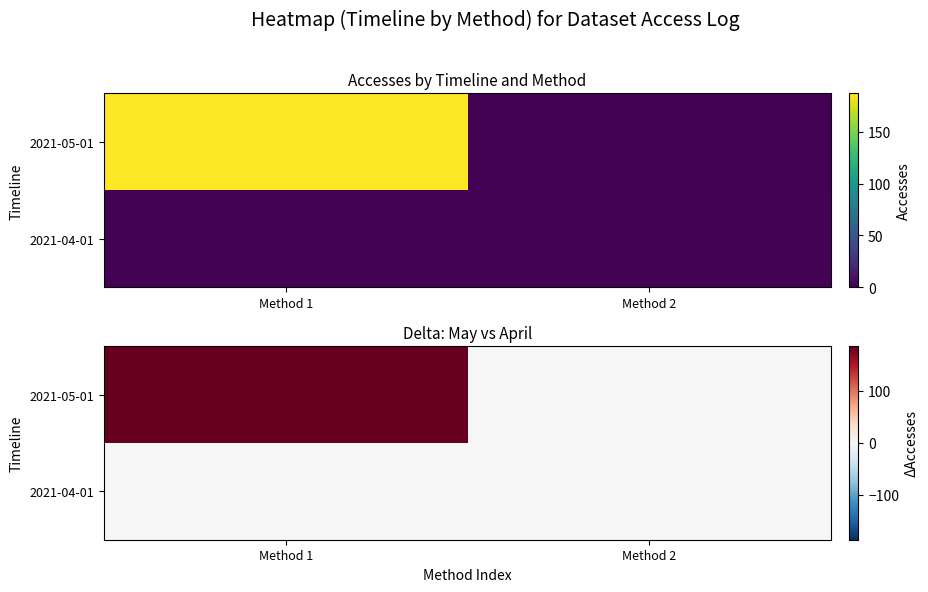

At Method 2, list the series in order from largest to smallest.

2021-04-01, 2021-05-01